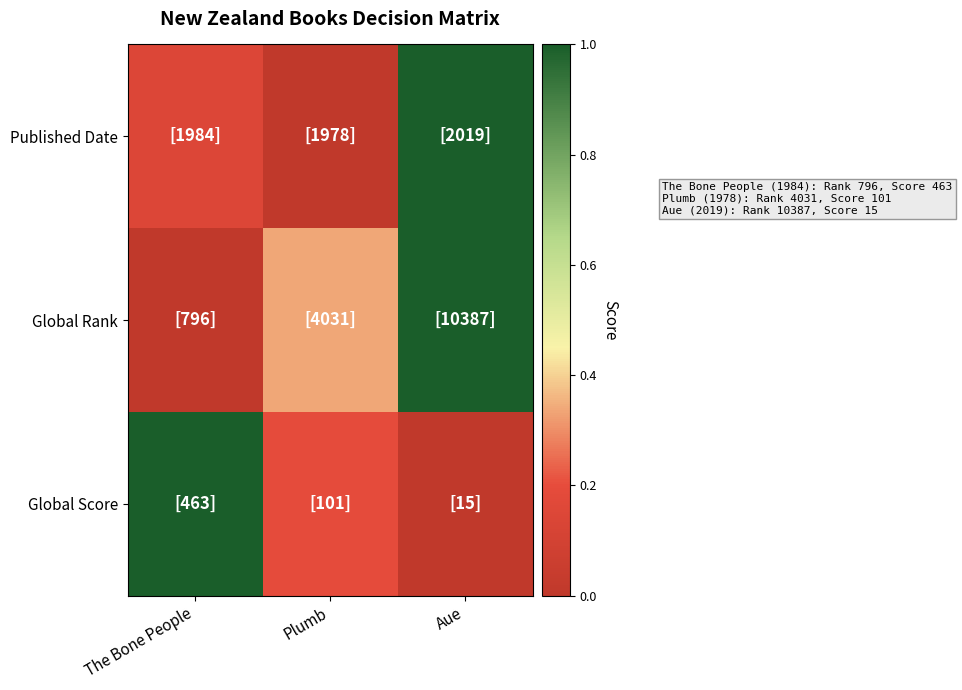

What is the spread (max minus min) of values at The Bone People?

1.0